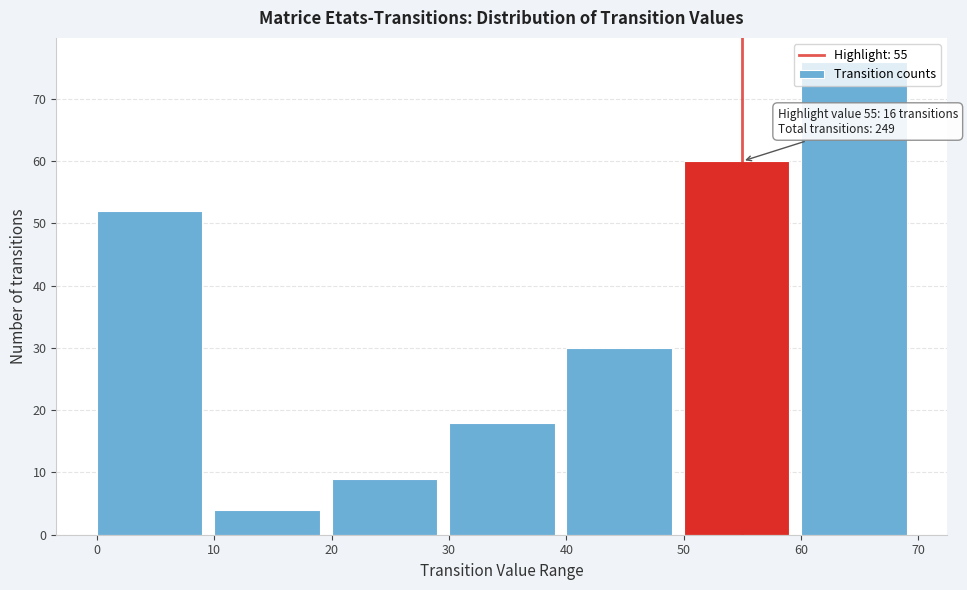

Over which range of the x-axis is the bar tallest?

60 to 70